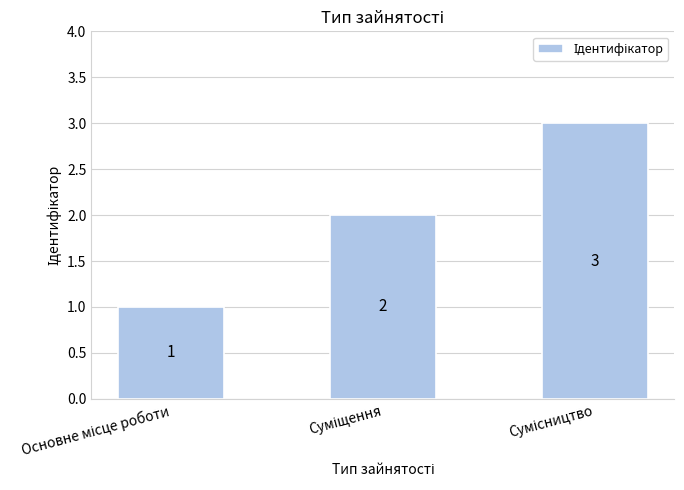

What is the minimum value shown in the chart?

1